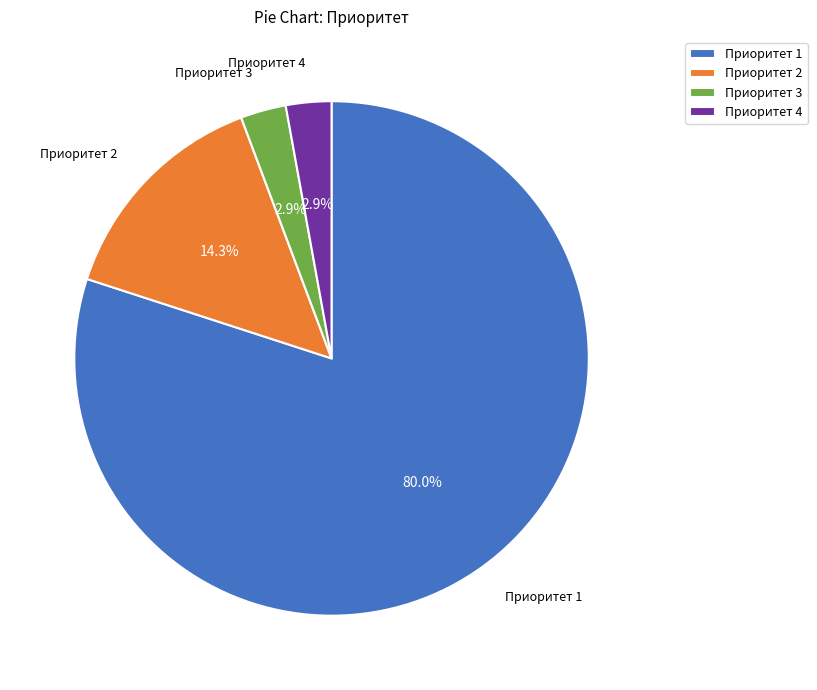

Does Приоритет 1 account for over 50% of the chart?

Yes